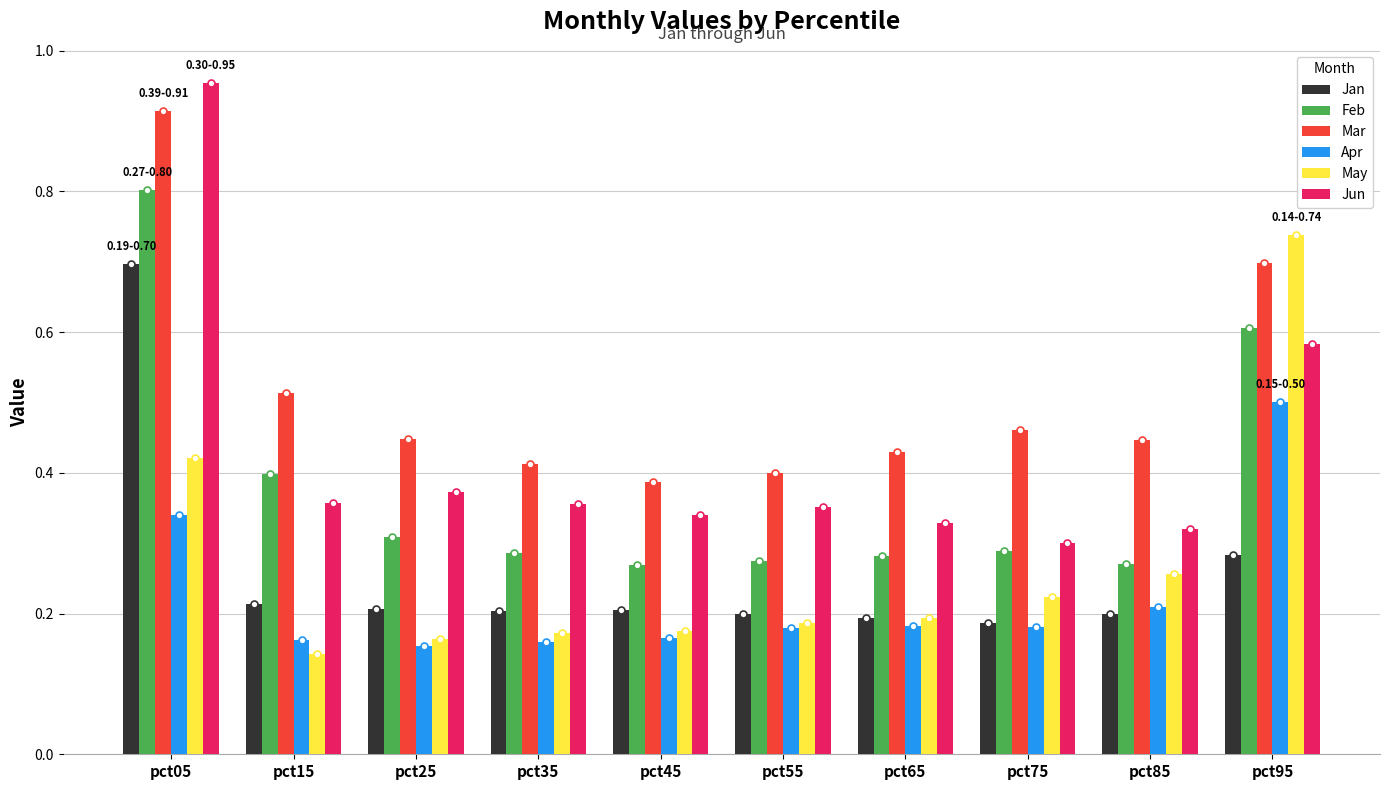

How many bars are there in total?

60